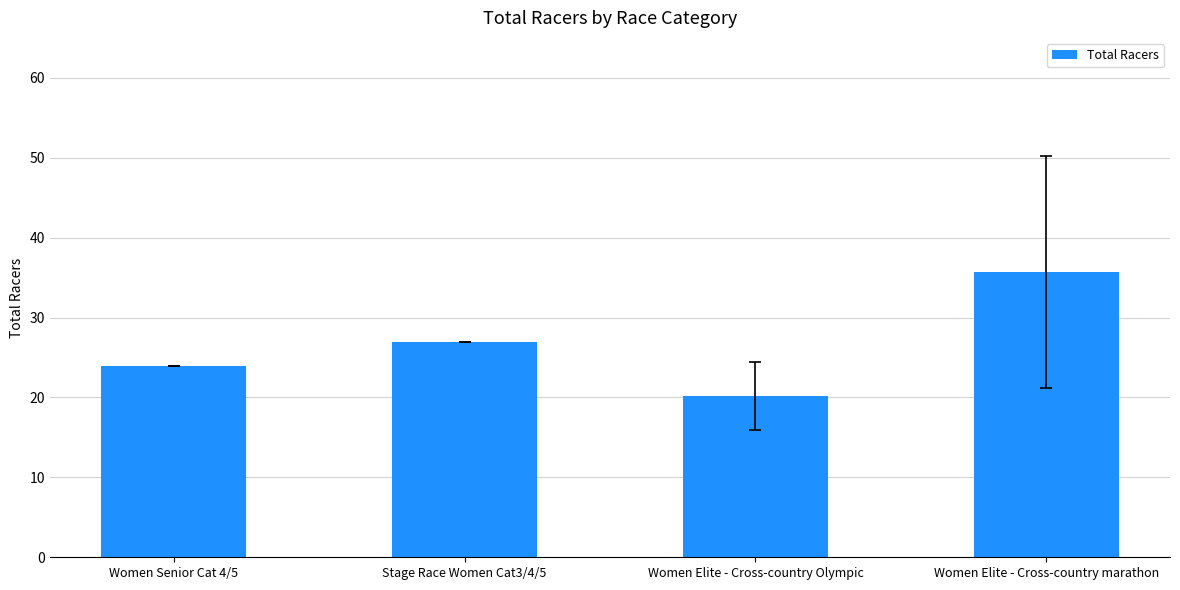

Rank the categories by value from highest to lowest.

Women Elite - Cross-country marathon, Stage Race Women Cat3/4/5, Women Senior Cat 4/5, Women Elite - Cross-country Olympic